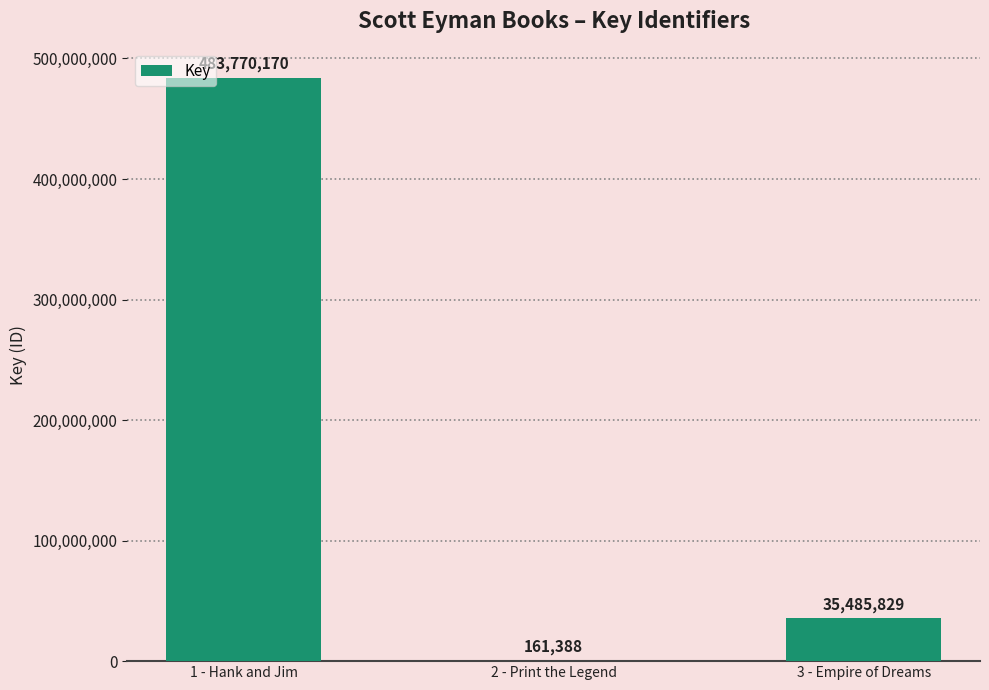

What is the change in value from 1 - Hank and Jim to 3 - Empire of Dreams?

-448284341